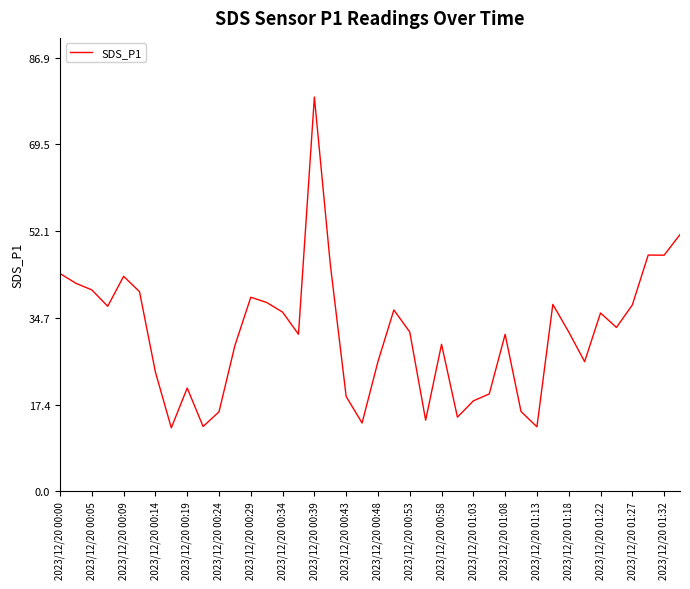

What is the difference between the maximum and minimum values?

66.2